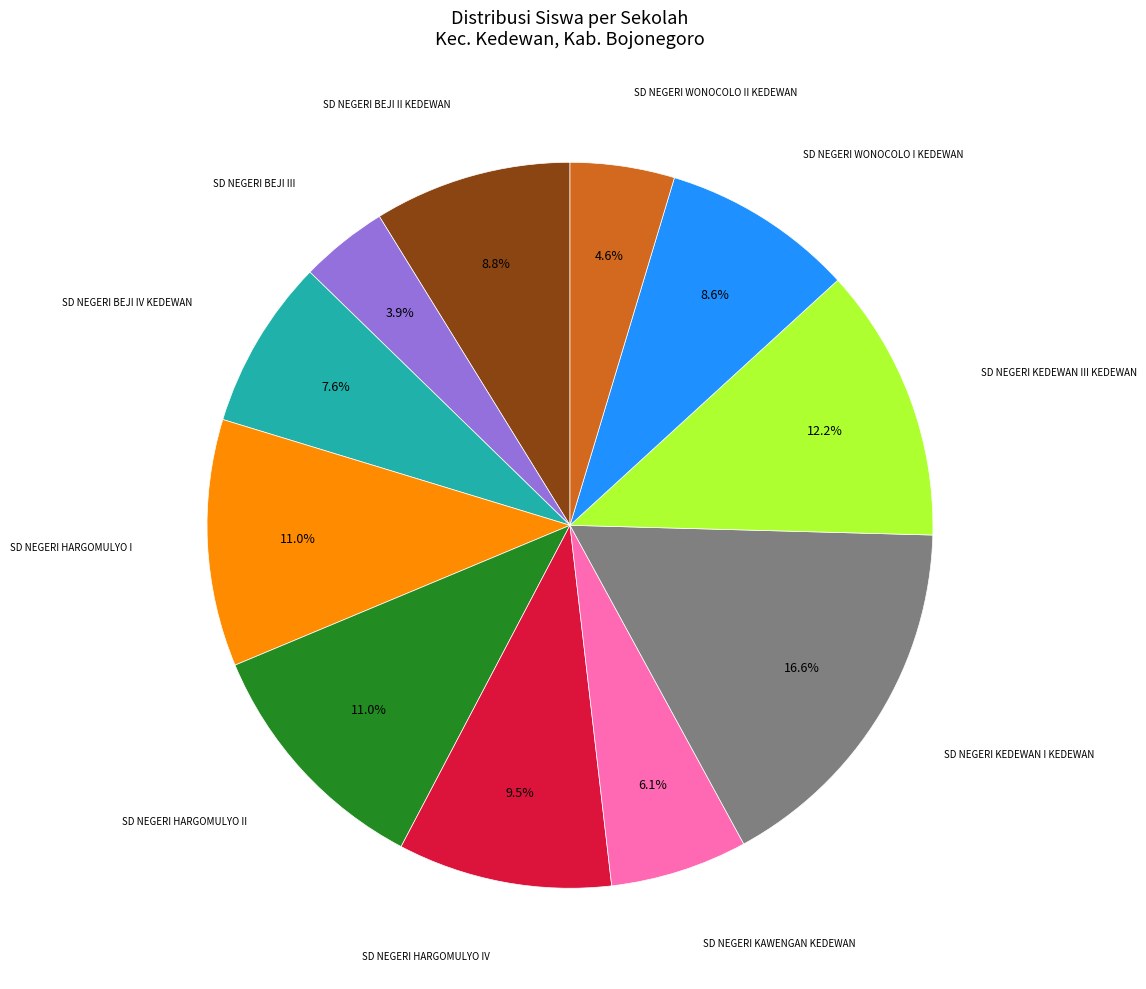

Is there a majority slice in this chart?

No